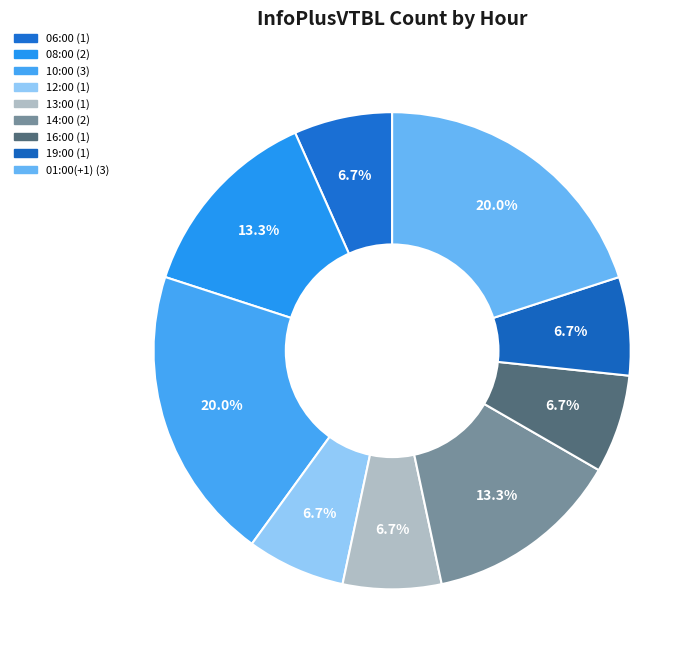

What is the change in value from 13:00 to 14:00?

+1